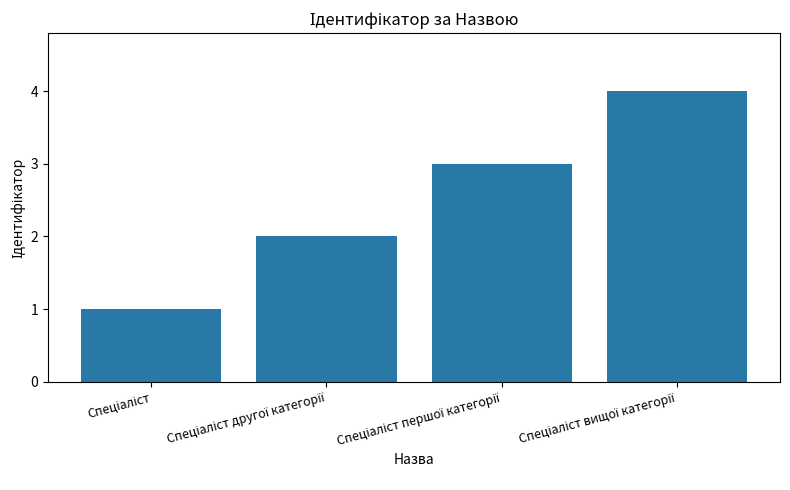

What is the difference between the maximum and minimum values?

3